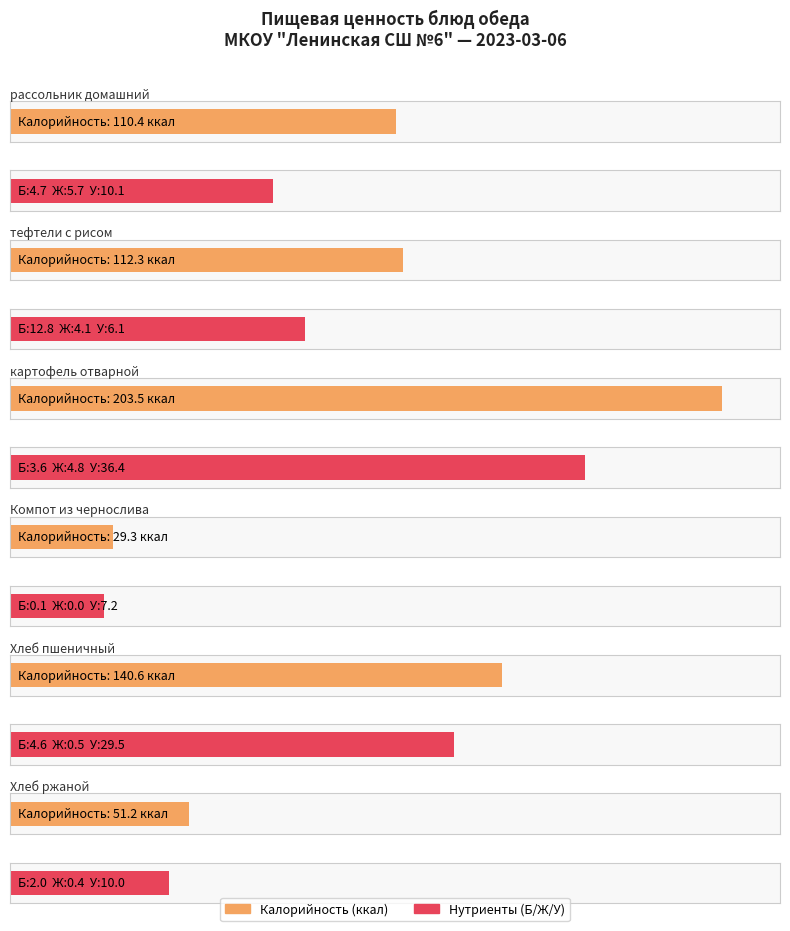

Read the Белки value at тефтели с рисом.

12.8